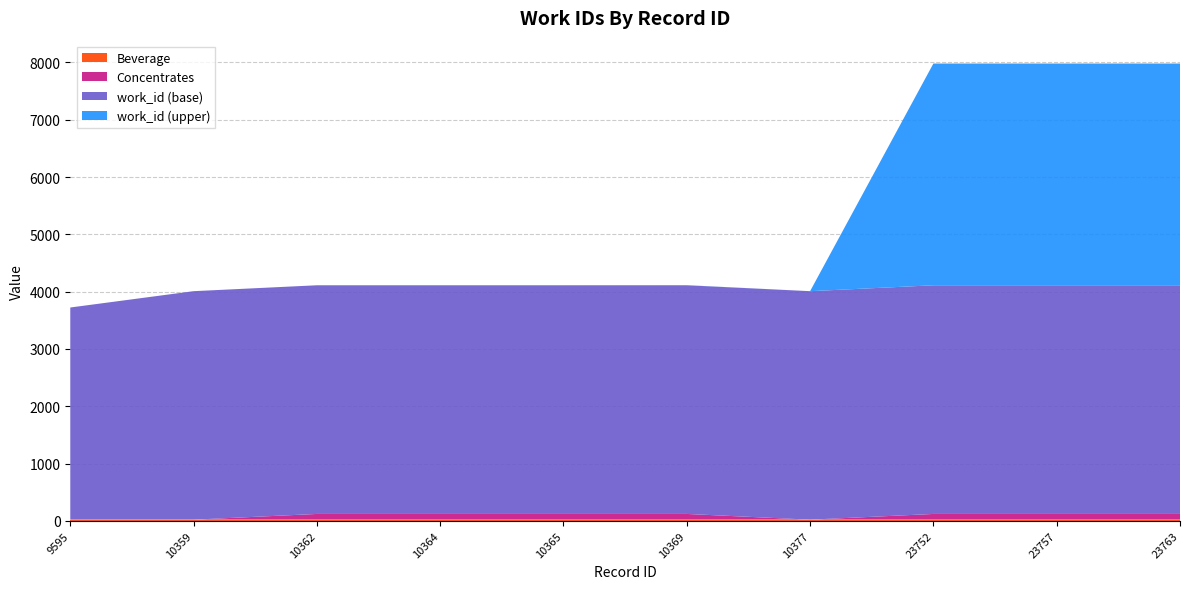

What is the sum of all work_id values?

51228